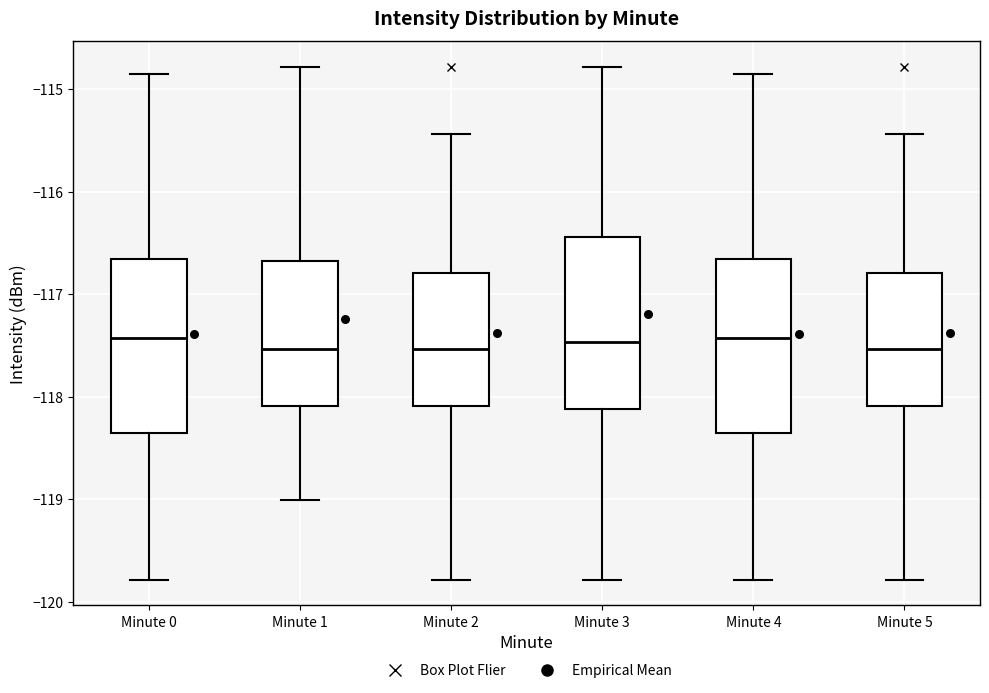

Where does the median line of the box for Minute 3 sit on the y-axis? The values are not printed on the chart, so give them approximately, as read against the axis.

-117.5